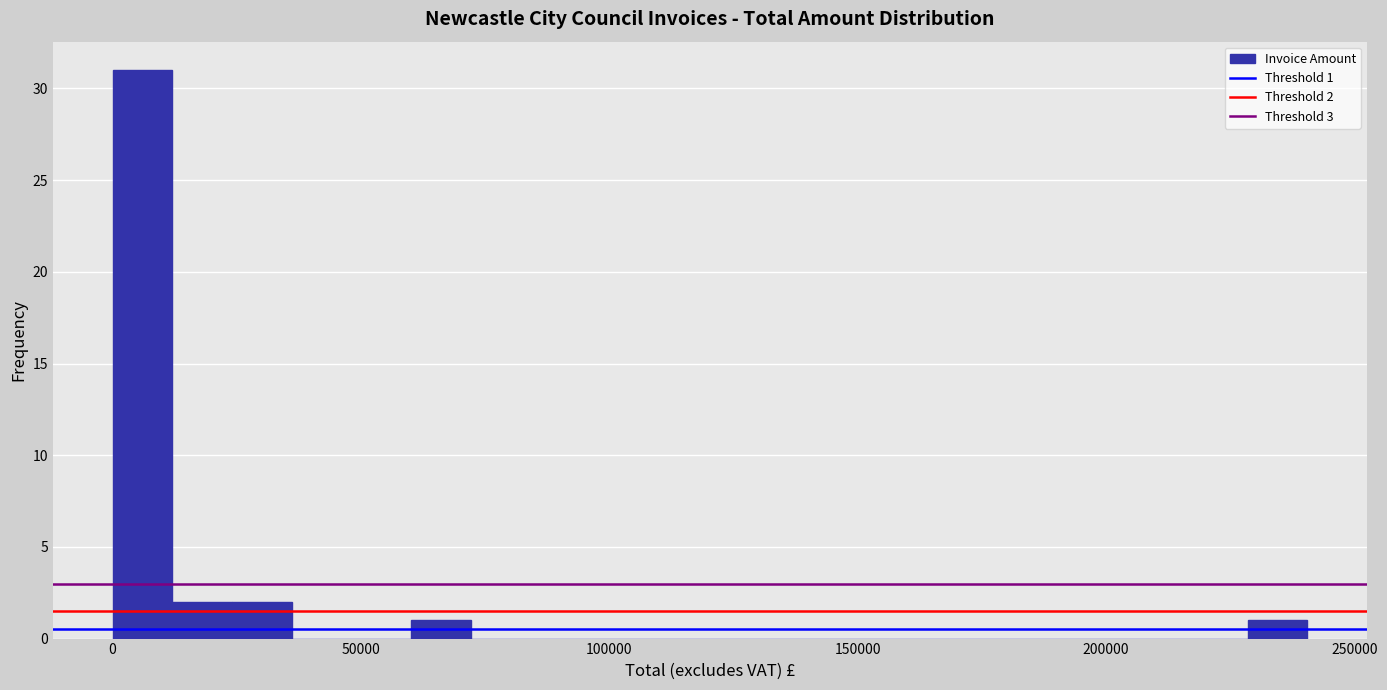

Around what value on the x-axis is the tallest bar? Give the approximate position of its centre, as read against the axis.

5000